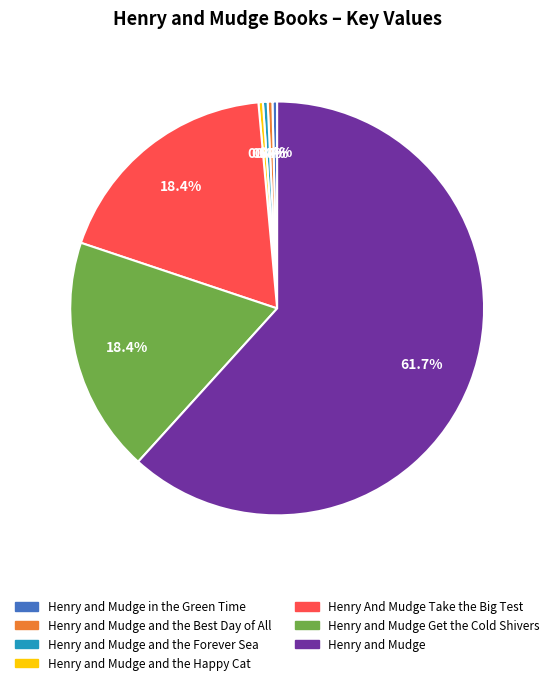

True or false: Henry and Mudge and the Best Day of All accounts for 0% of the total.

True